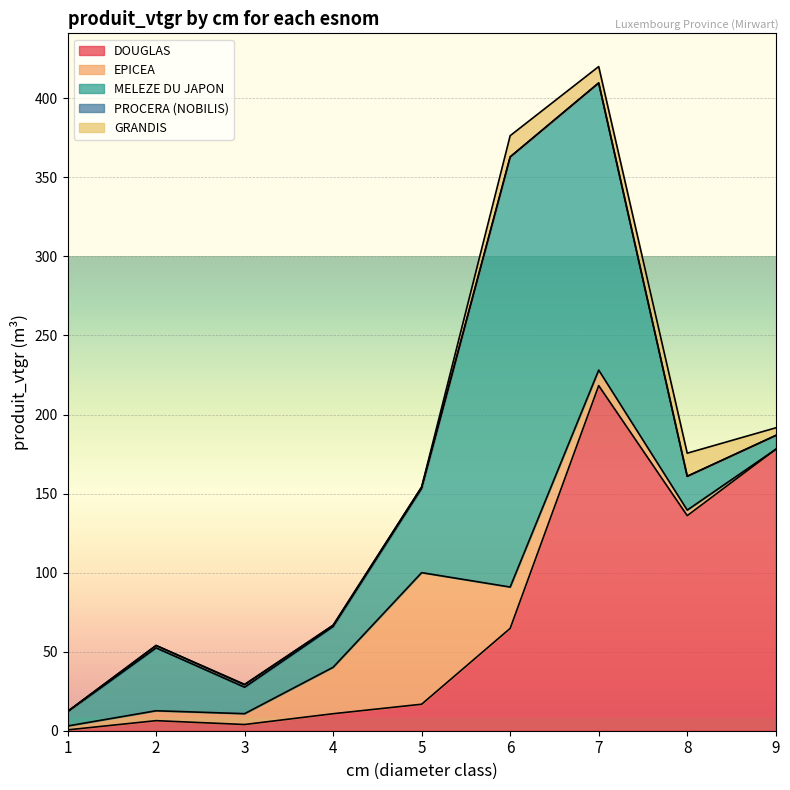

Between 1 and 9, which series saw the biggest shift?

DOUGLAS